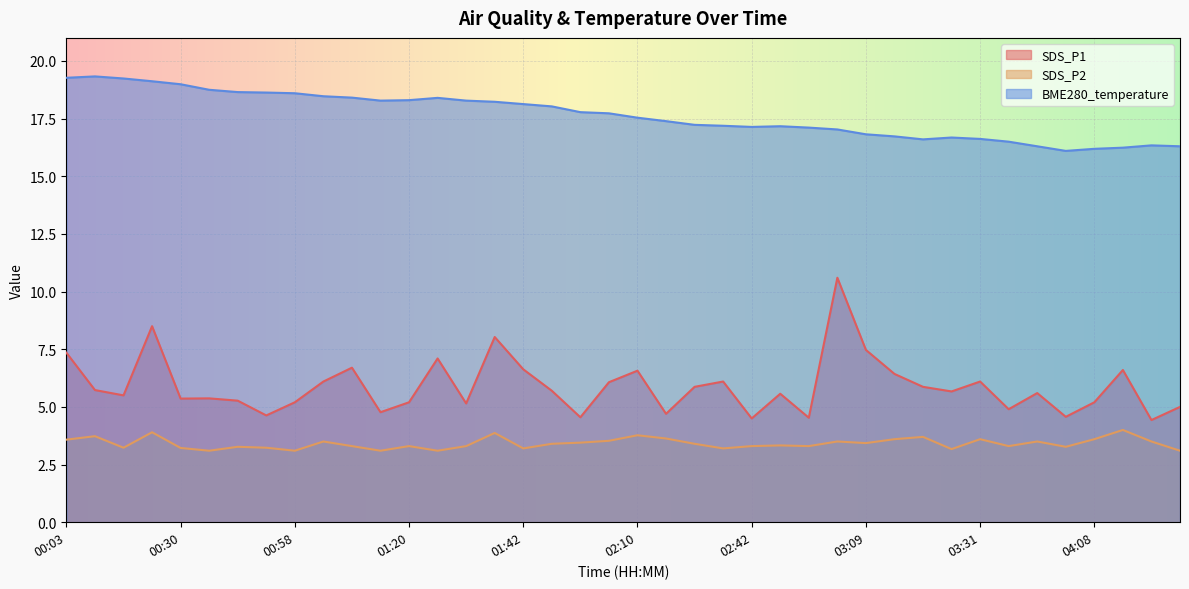

What is the label of the 5th point from the right?

03:58